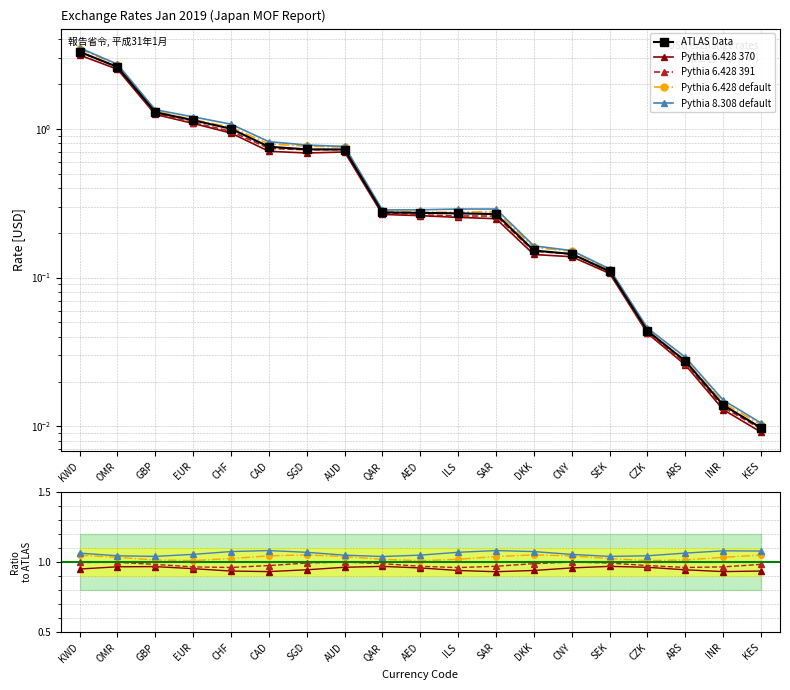

What is the sum of all Pythia 8.308 default values?

20.1